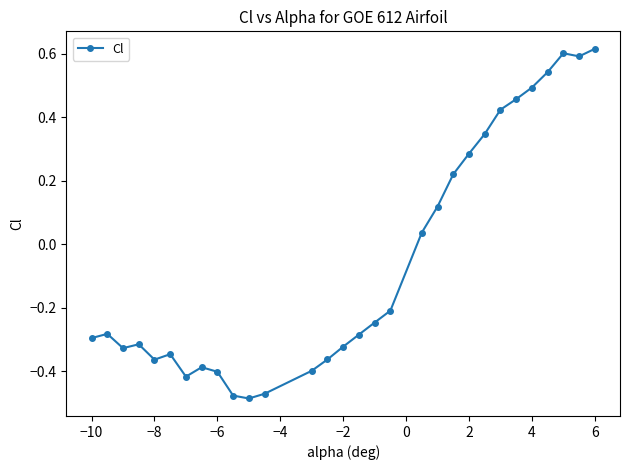

What is the difference between the maximum and minimum values?

1.1